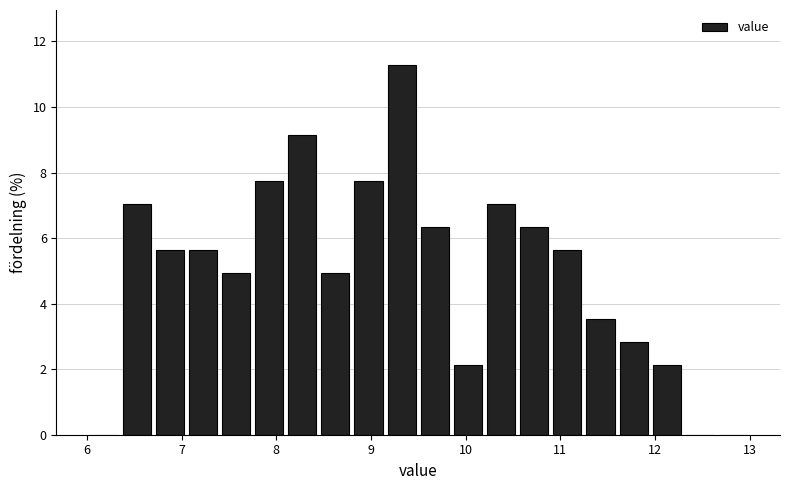

Around what value on the x-axis is the tallest bar? Give the approximate position of its centre, as read against the axis.

9.3